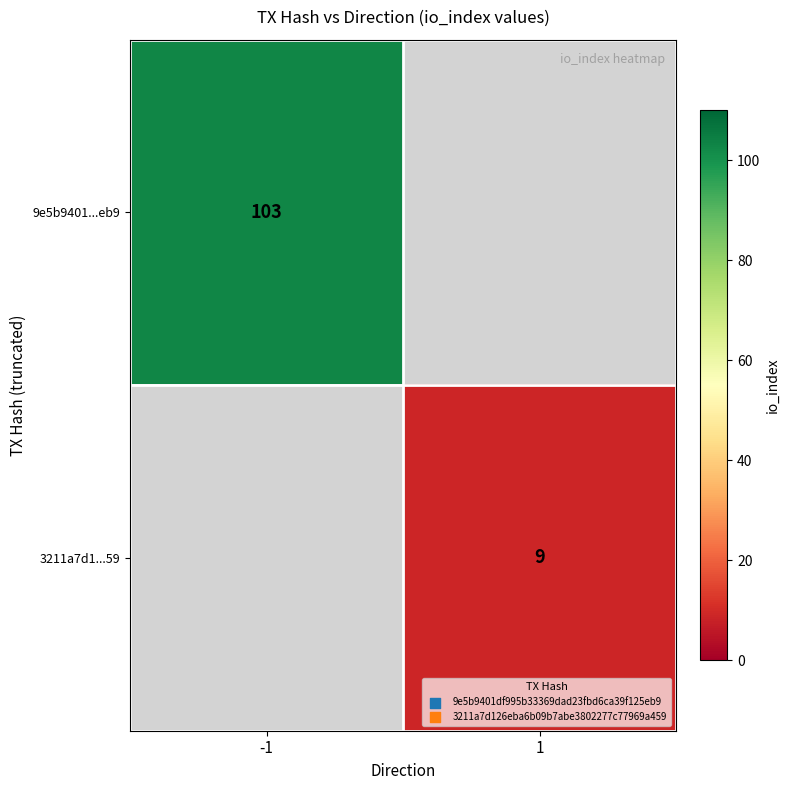

The 9e5b9401...eb9 series shows 103 at -1. True or false?

True